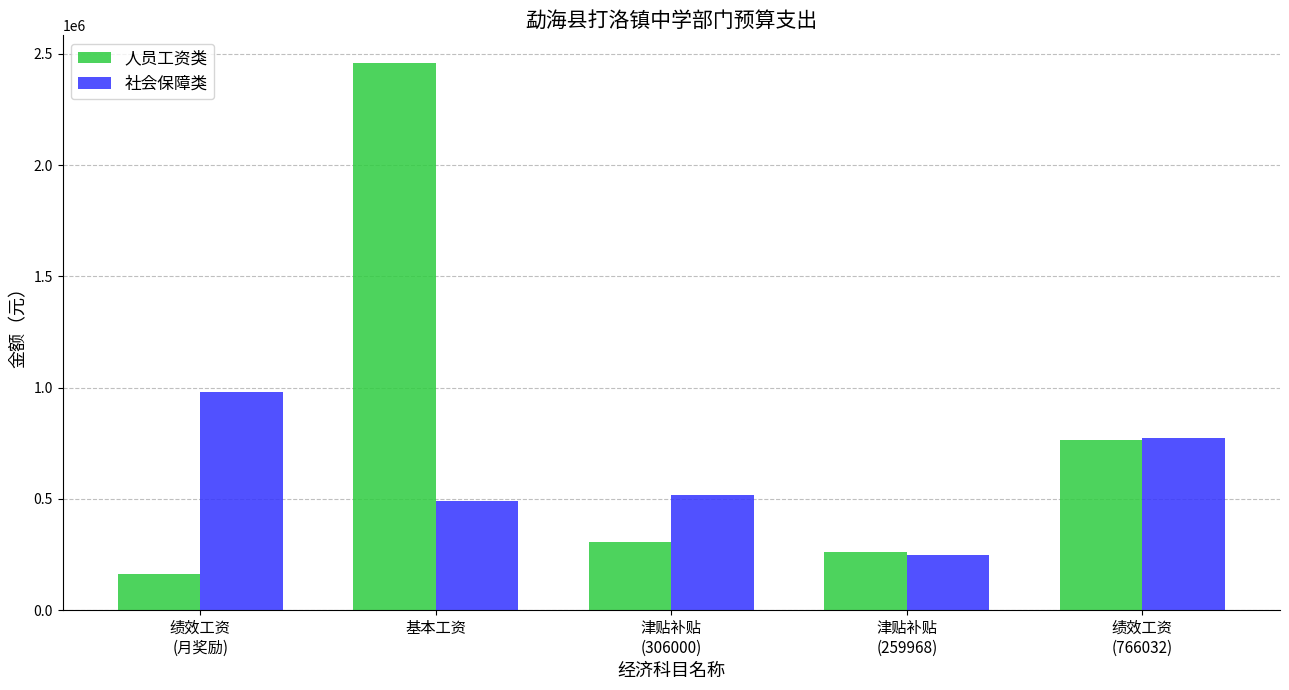

What are all the series names shown in the legend?

人员工资类, 社会保障类